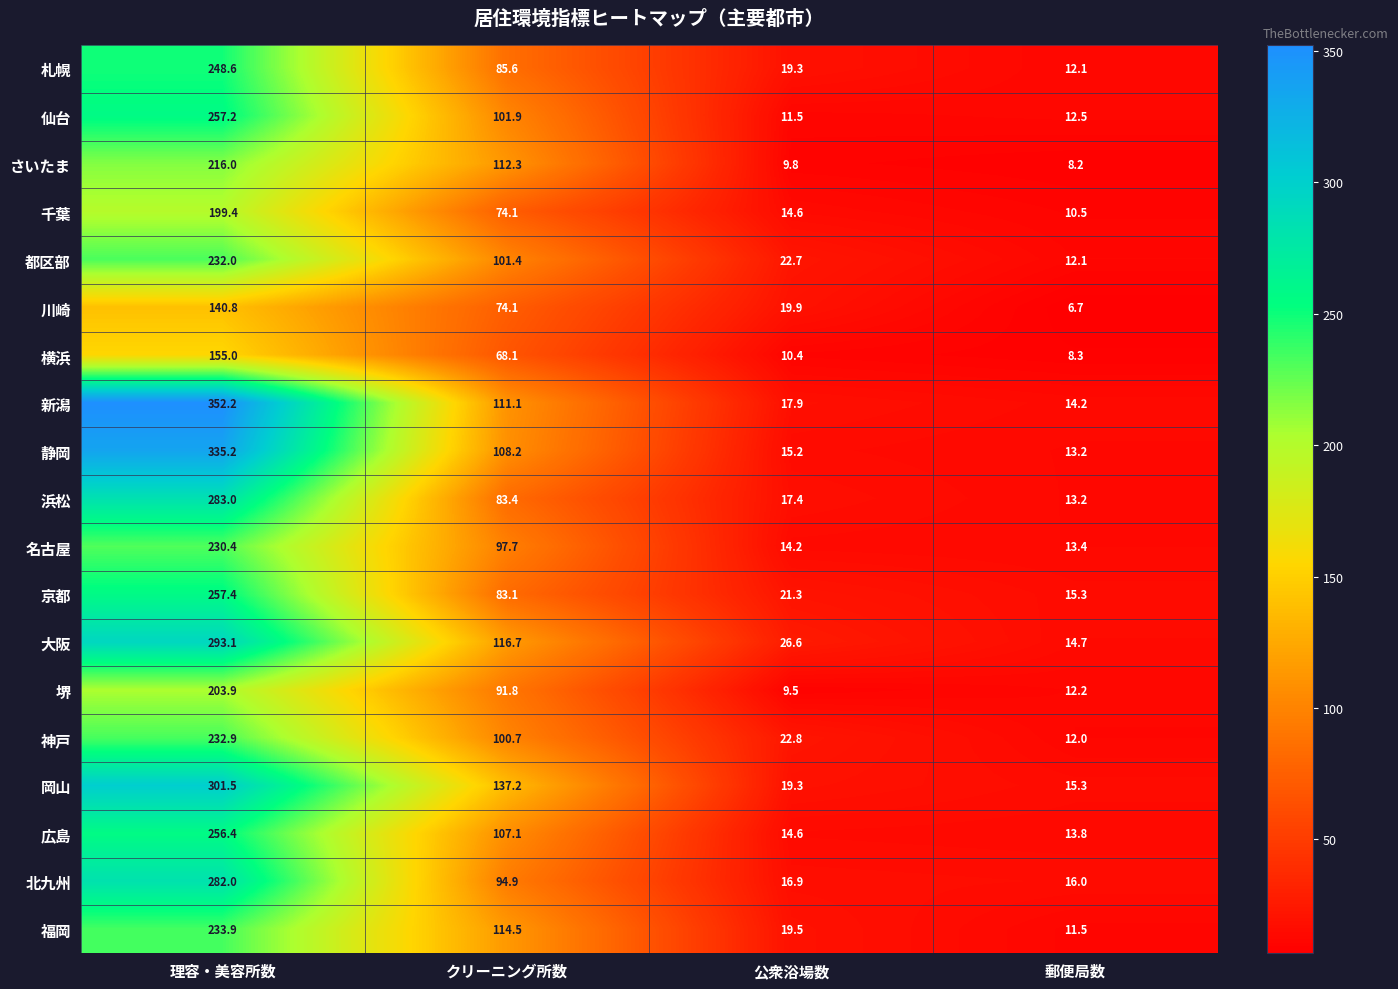

How many data points in 大阪 are above 116?

2